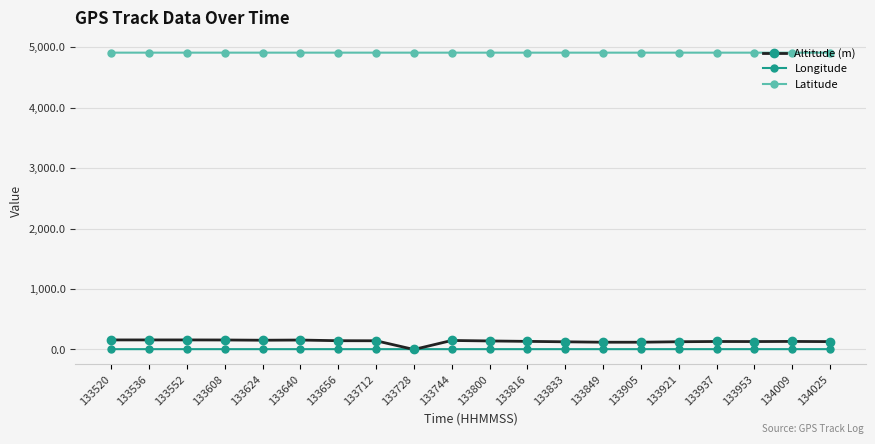

True or false: Latitude and Altitude (m) intersect in this chart.

False